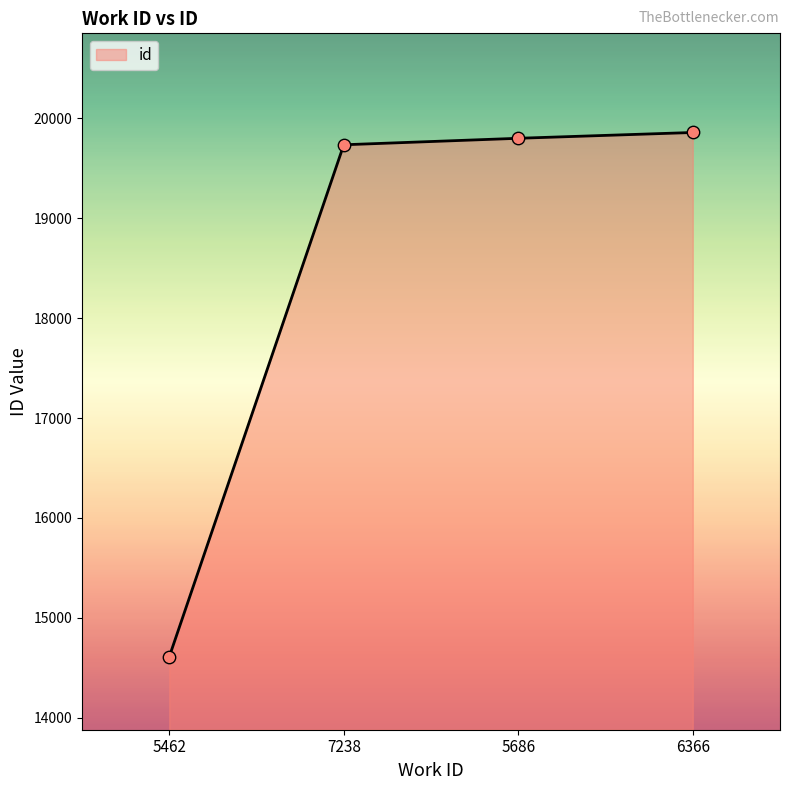

Approximately how many times larger is the value at 5686 compared to 5462?

1.4